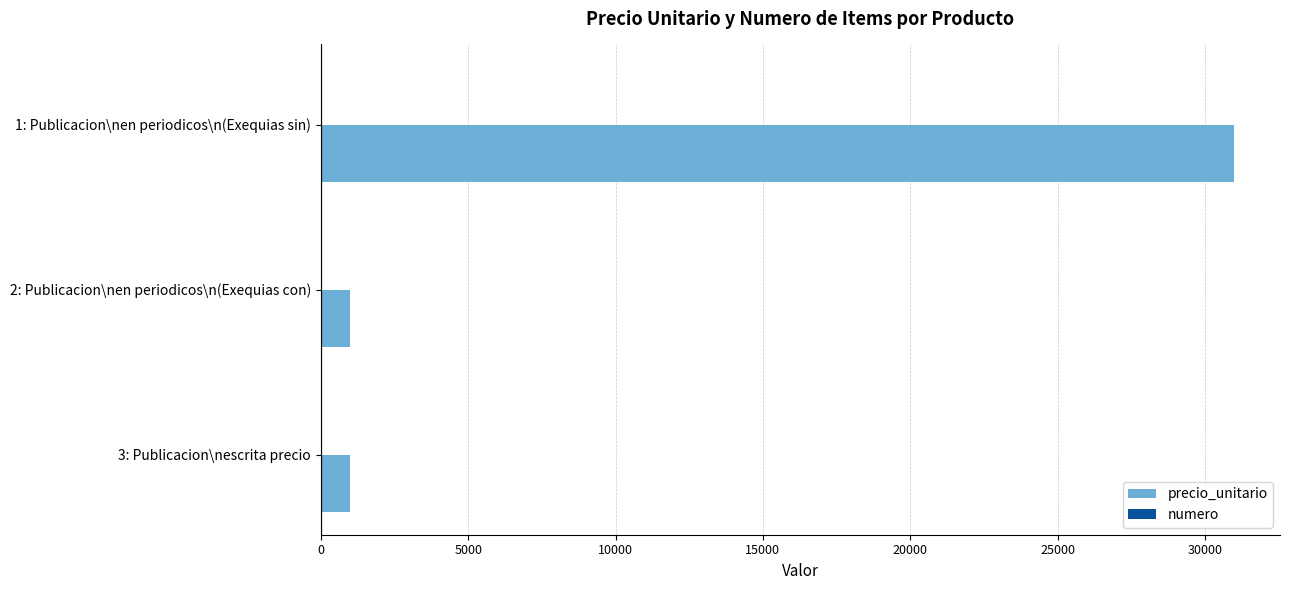

Which series has the largest total across all categories?

precio_unitario